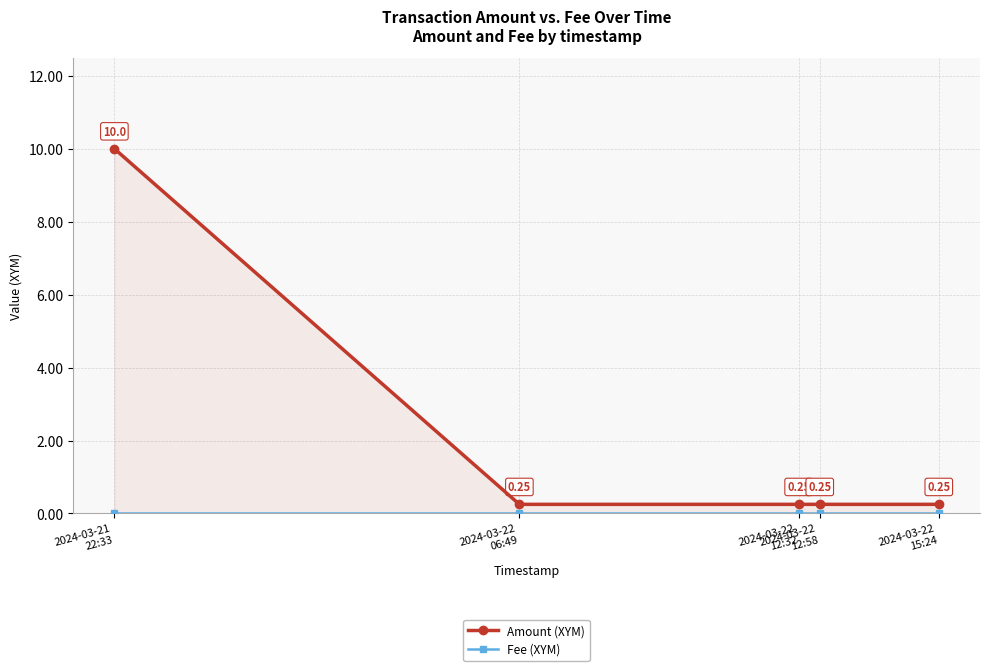

Which category has the lowest value in the Amount (XYM) series?

2024-03-22
06:49